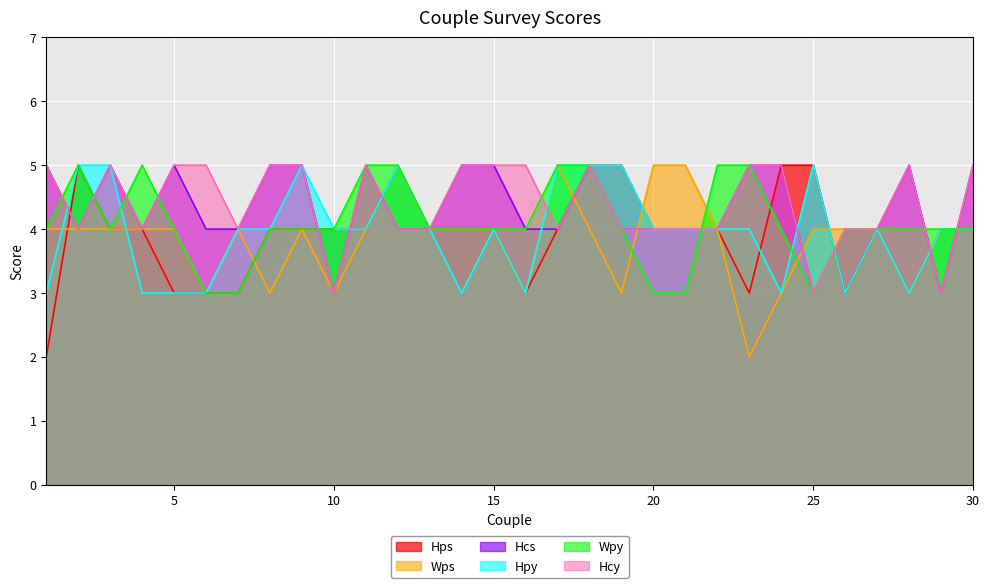

What is the greatest value displayed?

5